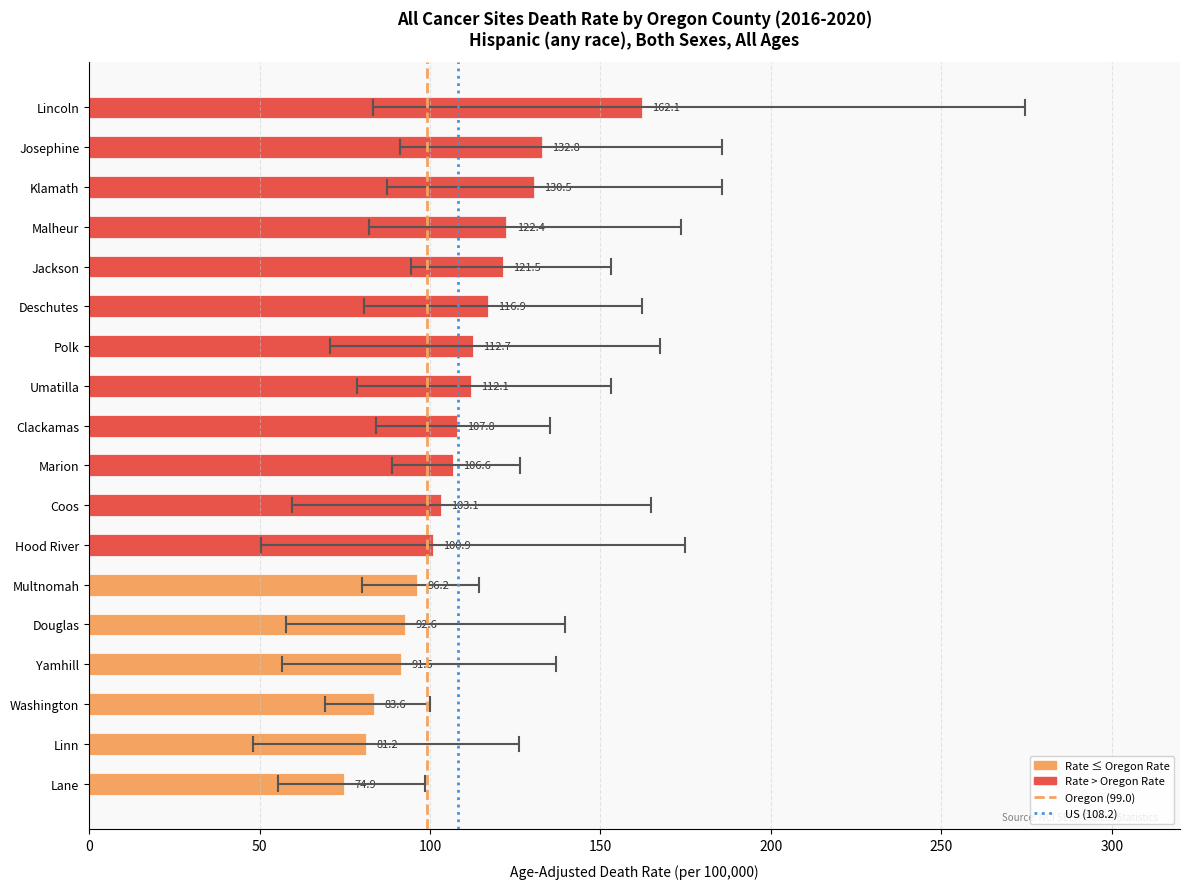

How many categories are shown in the chart?

18